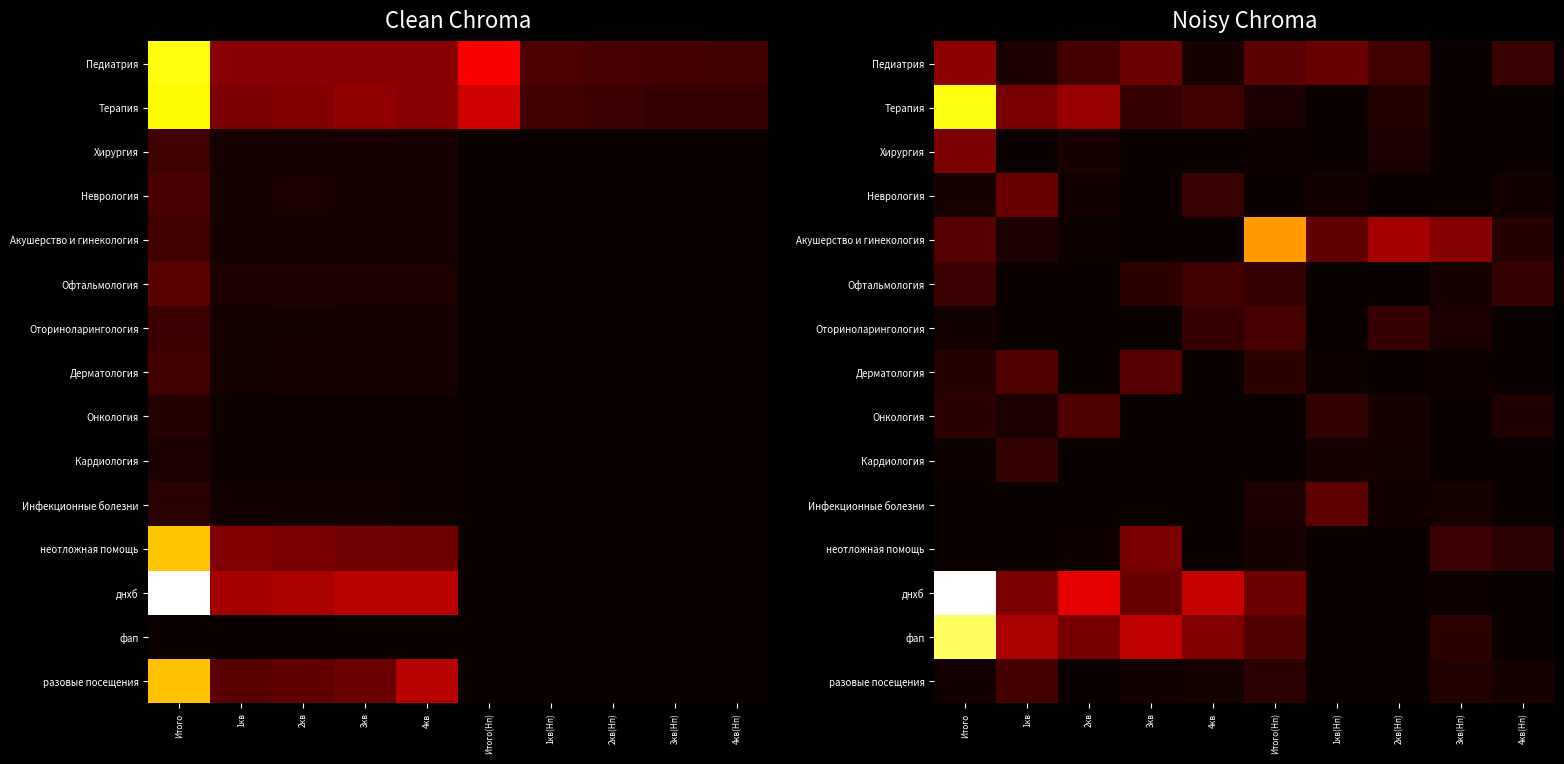

Between Итого and 4кв, which series saw the biggest shift?

днхб